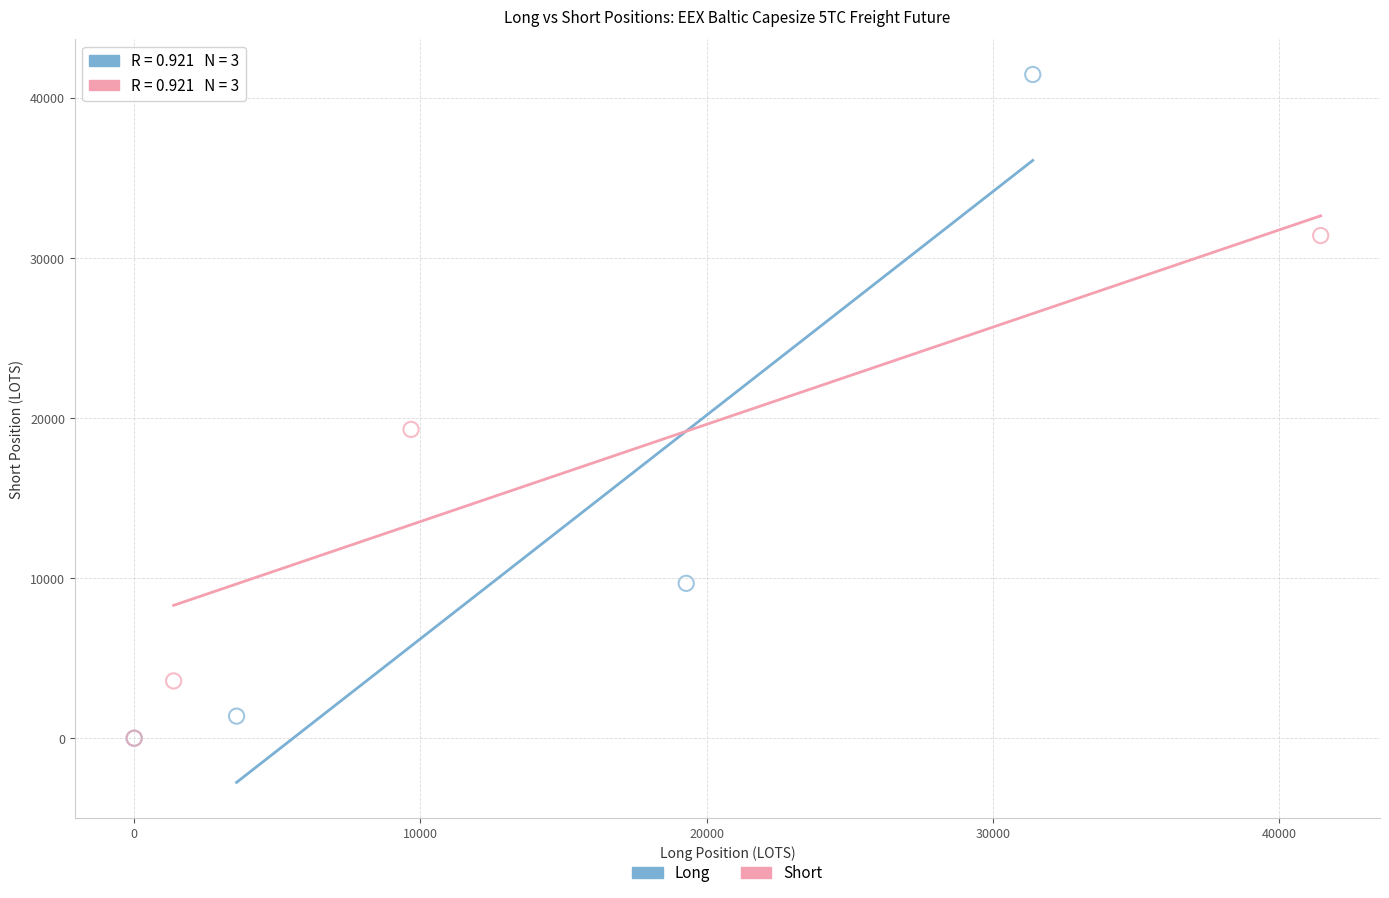

Which series has the widest spread of Y values?

Long